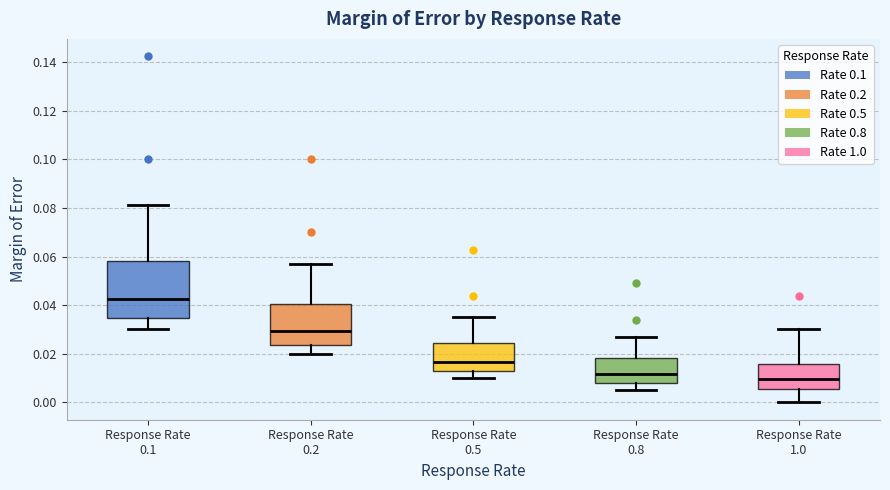

Where is the lower edge of the box for Response Rate 0.1 on the y-axis? The values are not printed on the chart, so give them approximately, as read against the axis.

0.034